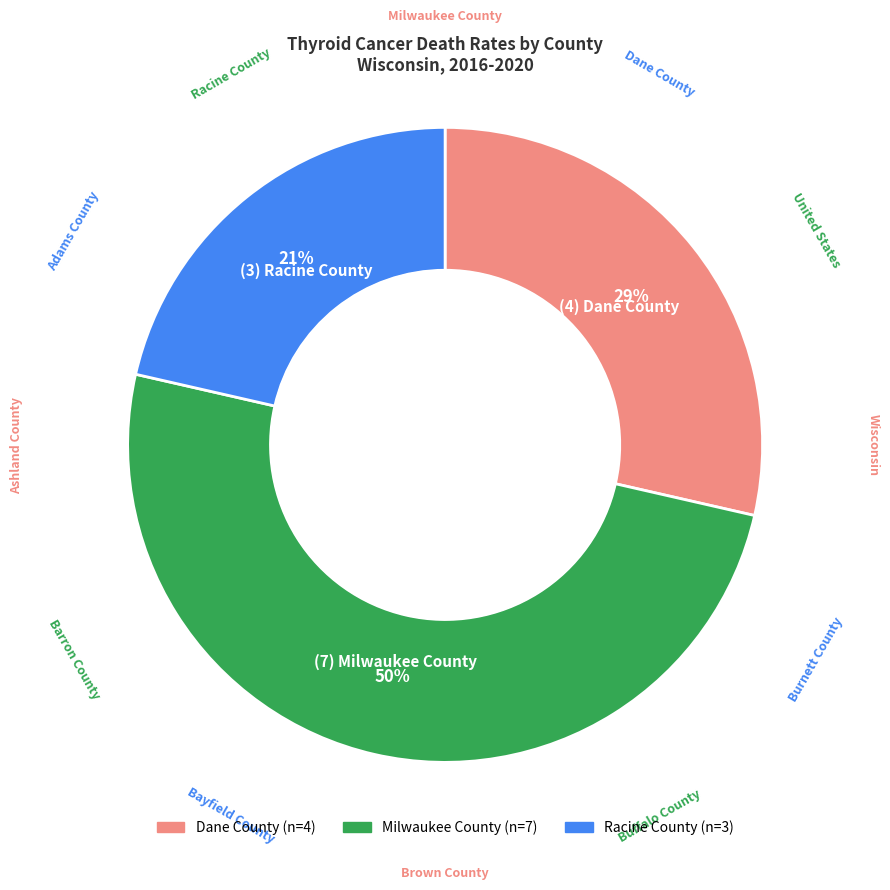

Is it true that Dane County is 29% of the pie?

True